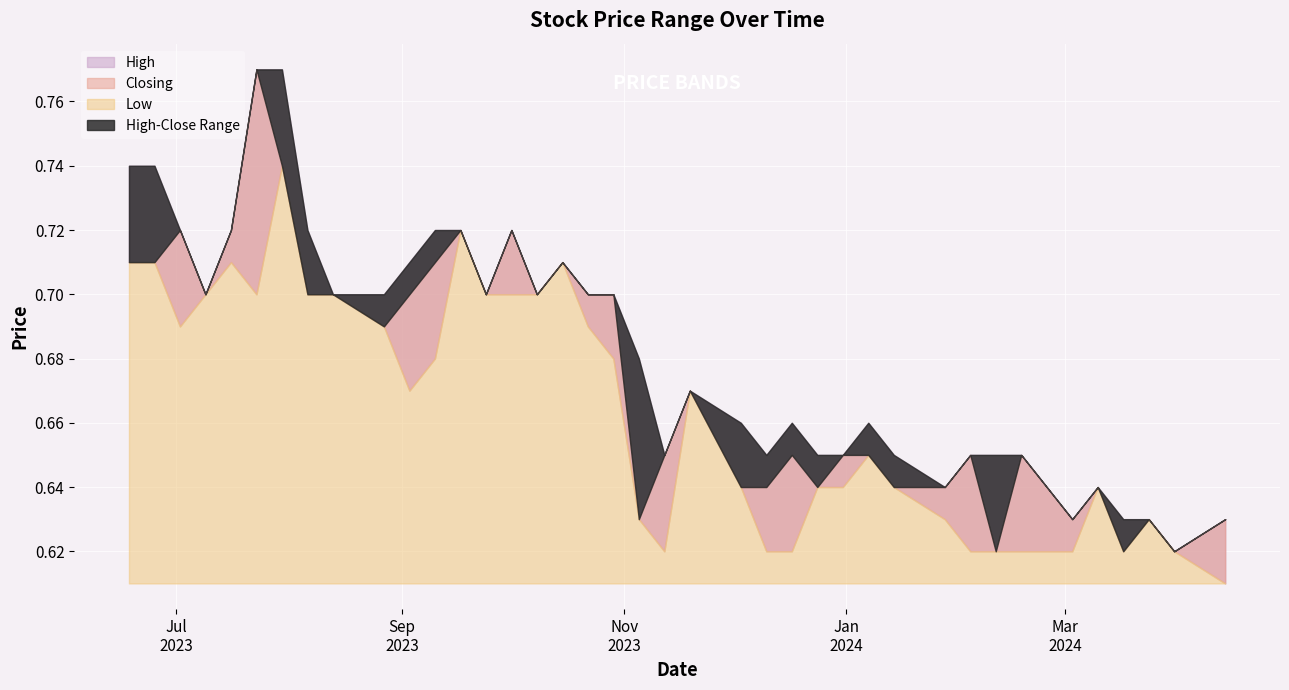

What is the sum of all High values?

27.2